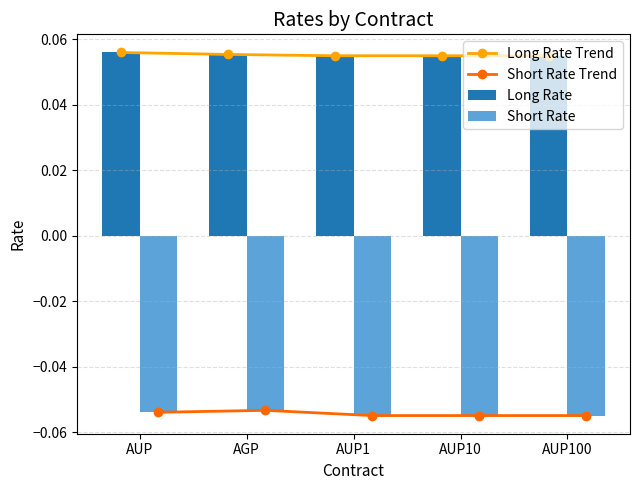

Rank the series by their maximum value, from highest to lowest.

Long Rate Trend, Long Rate, Short Rate Trend, Short Rate